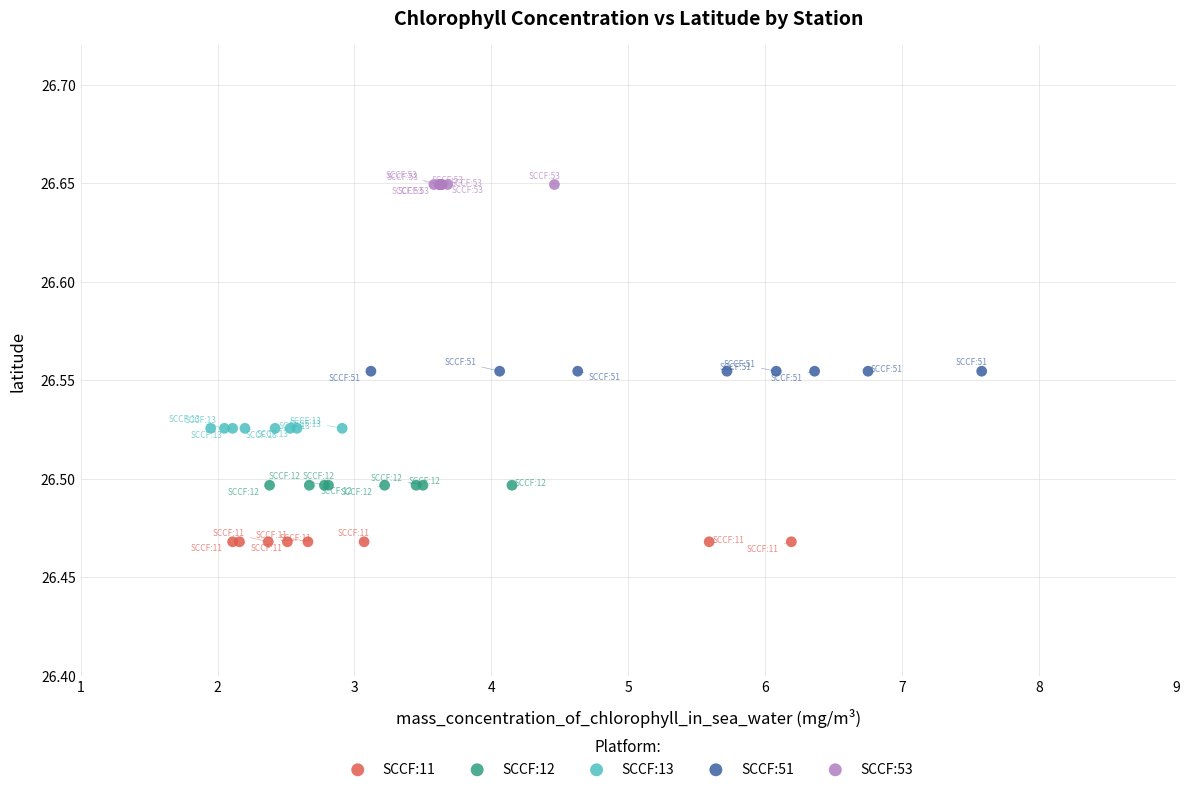

Which series reaches the minimum Y coordinate?

SCCF:11